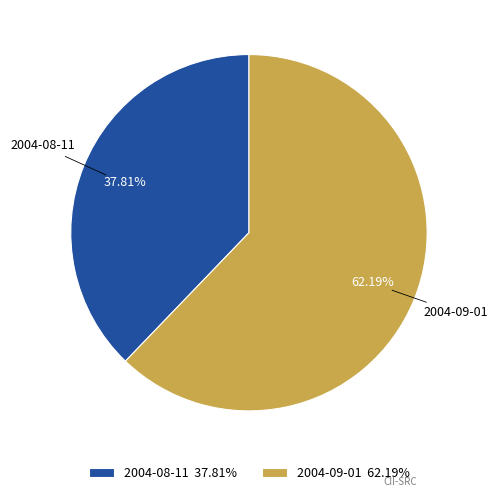

Does 2004-08-11 account for over 50% of the chart?

No